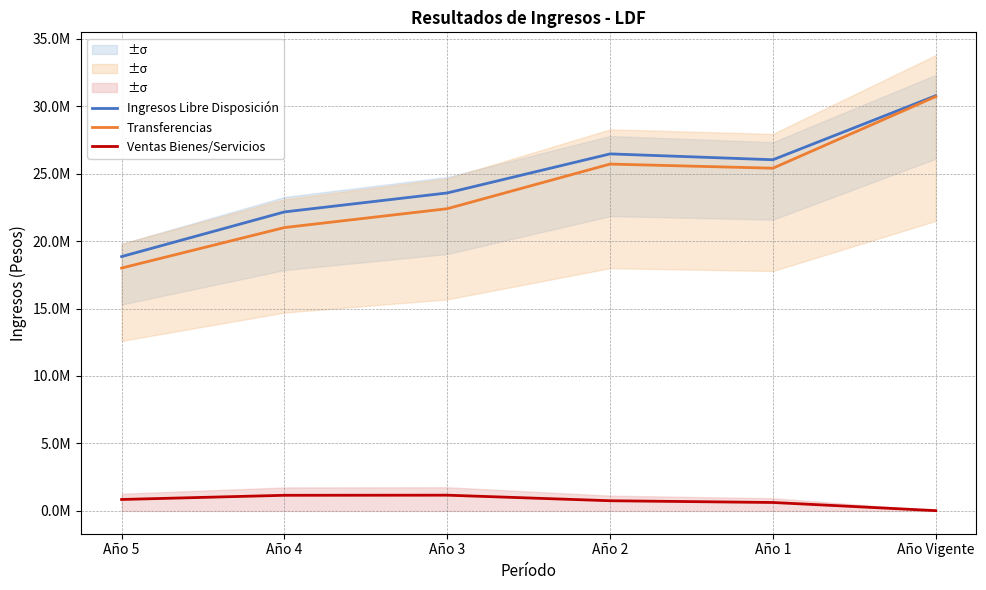

What position from the left is Año 4?

2